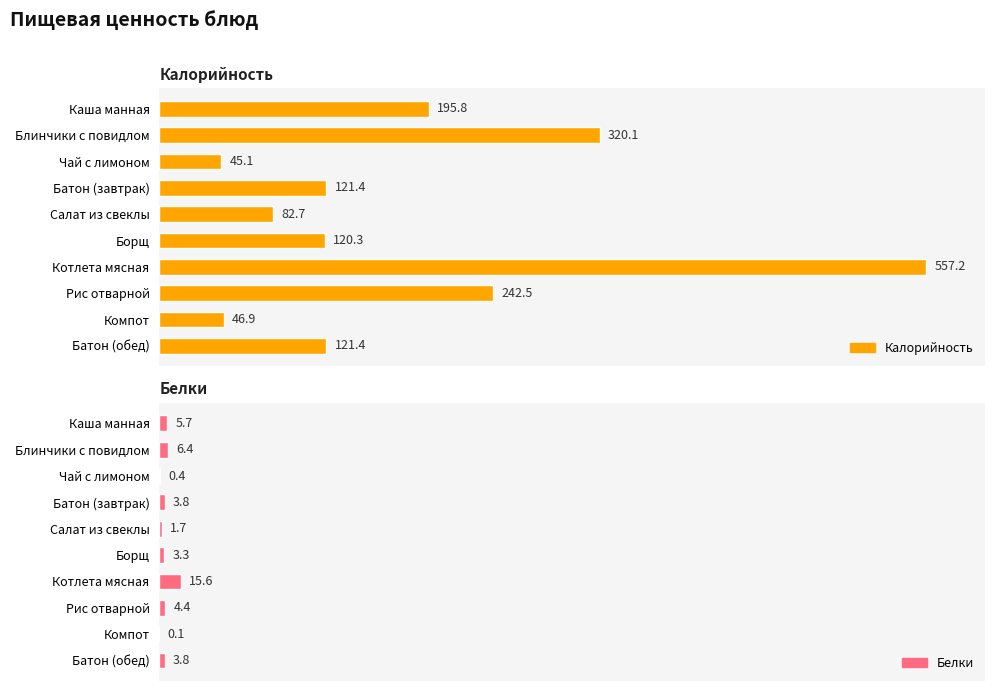

At how many categories does at least one series exceed 522?

1